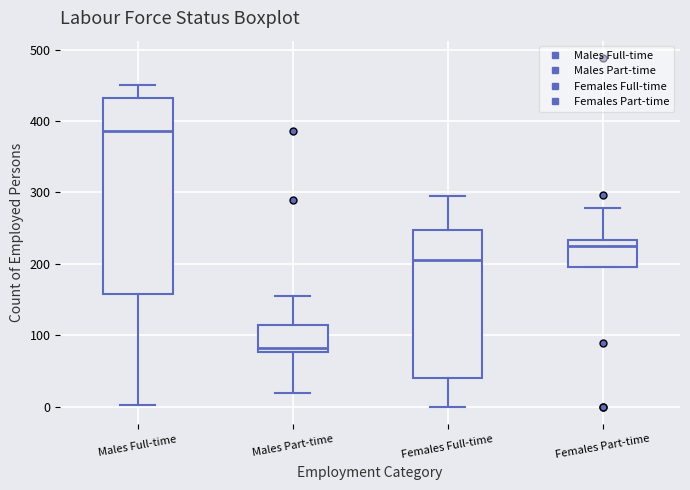

Which box's median line is the lowest?

Males Part-time